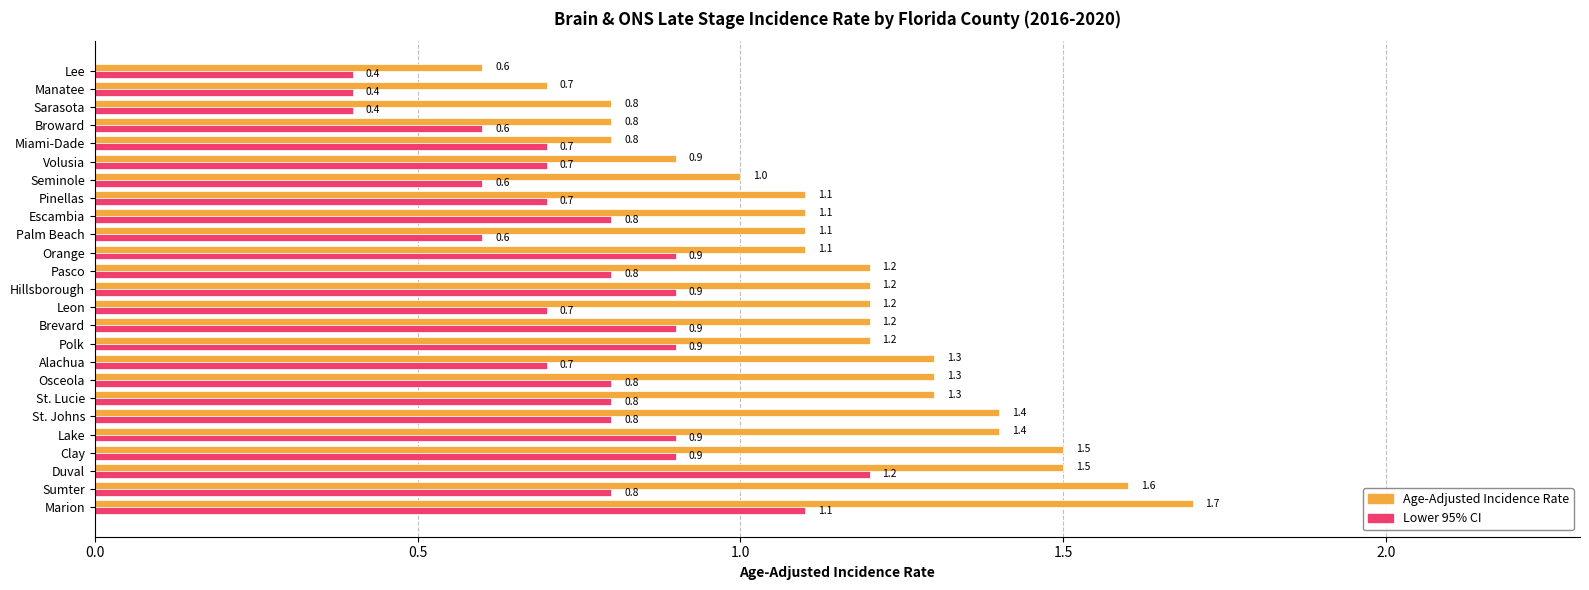

What is the sum of the Age-Adjusted Incidence Rate values at Lake and Manatee?

2.1